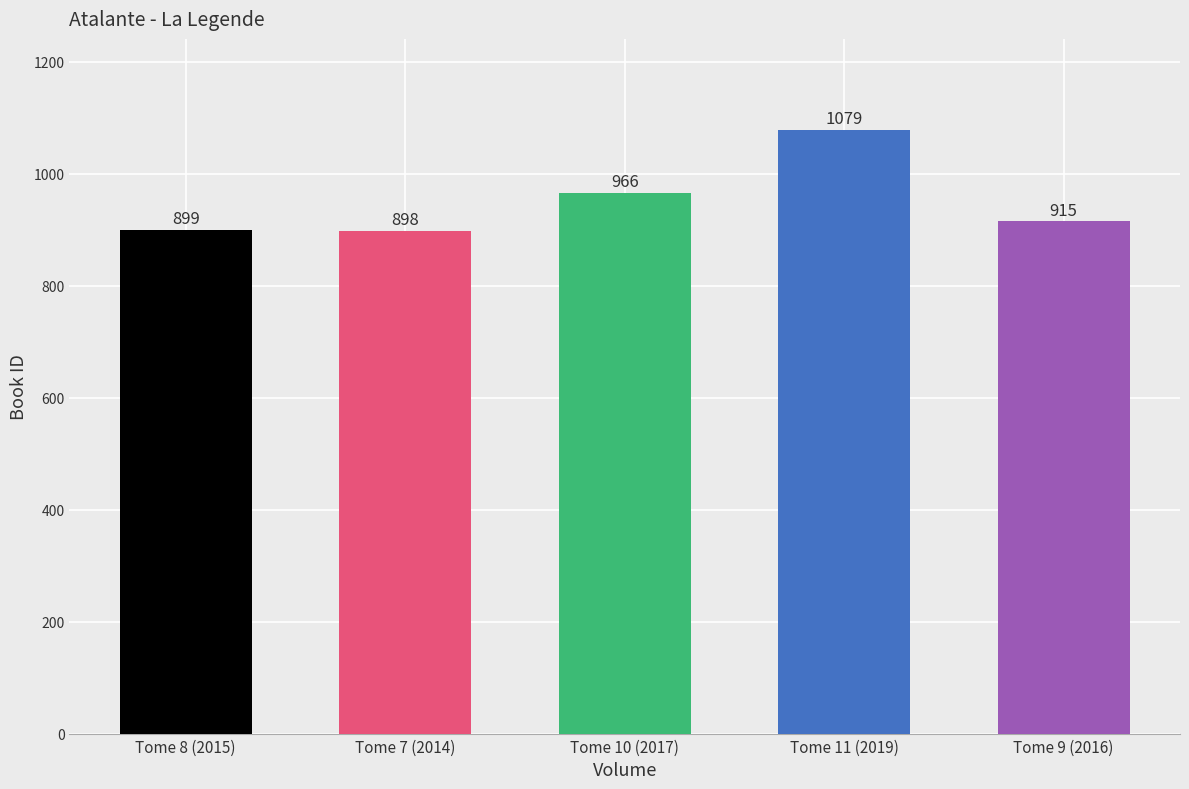

Between Tome 8 (2015) and Tome 10 (2017), which is larger?

Tome 10 (2017)